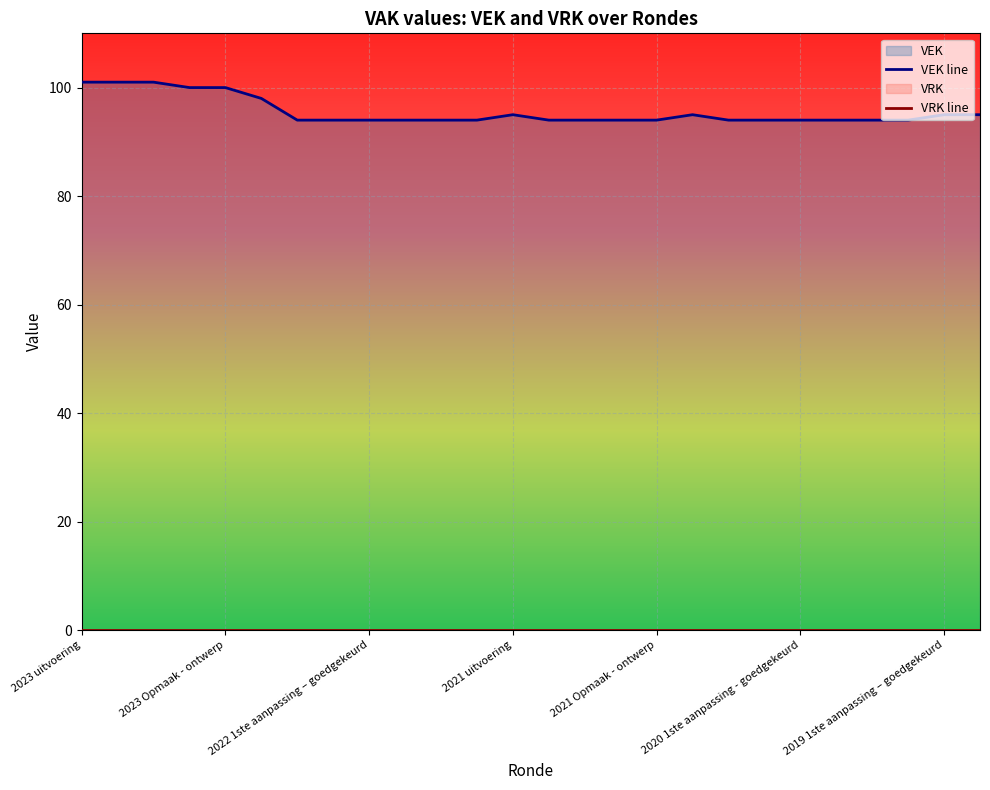

How many series are shown in this chart?

2